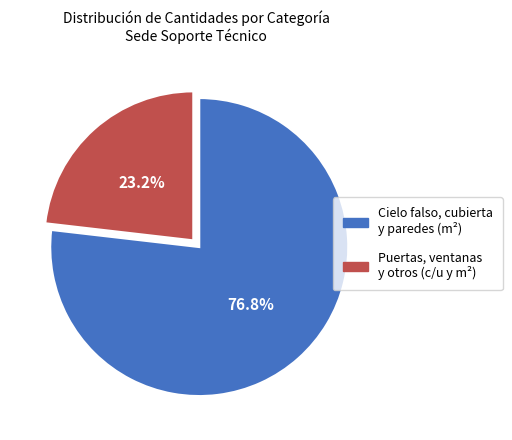

Is there any slice that represents more than half of the pie?

Yes